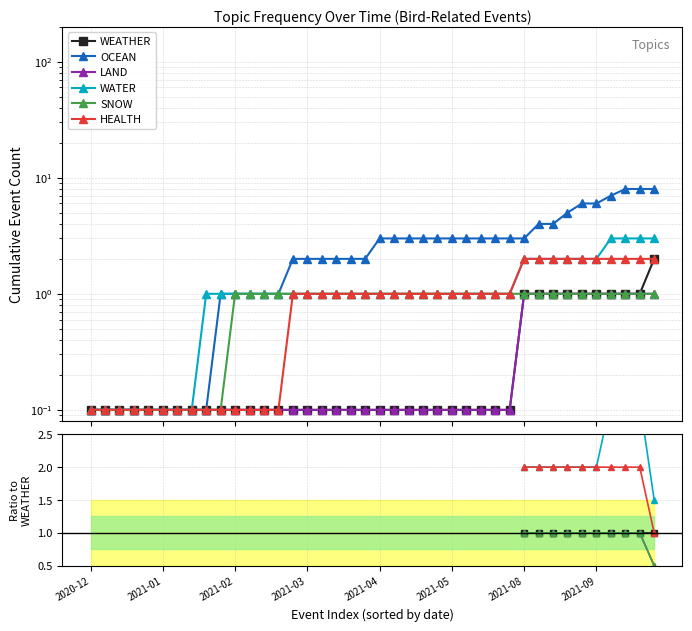

True or false: OCEAN and HEALTH intersect in this chart.

False